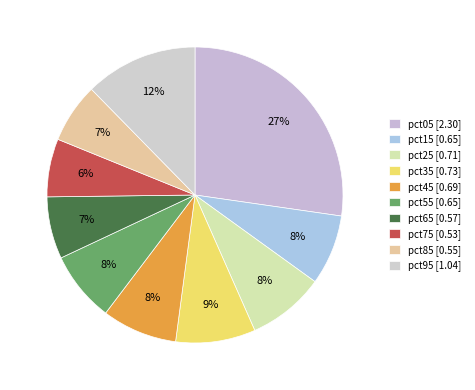

True or false: pct25 accounts for 8% of the total.

True